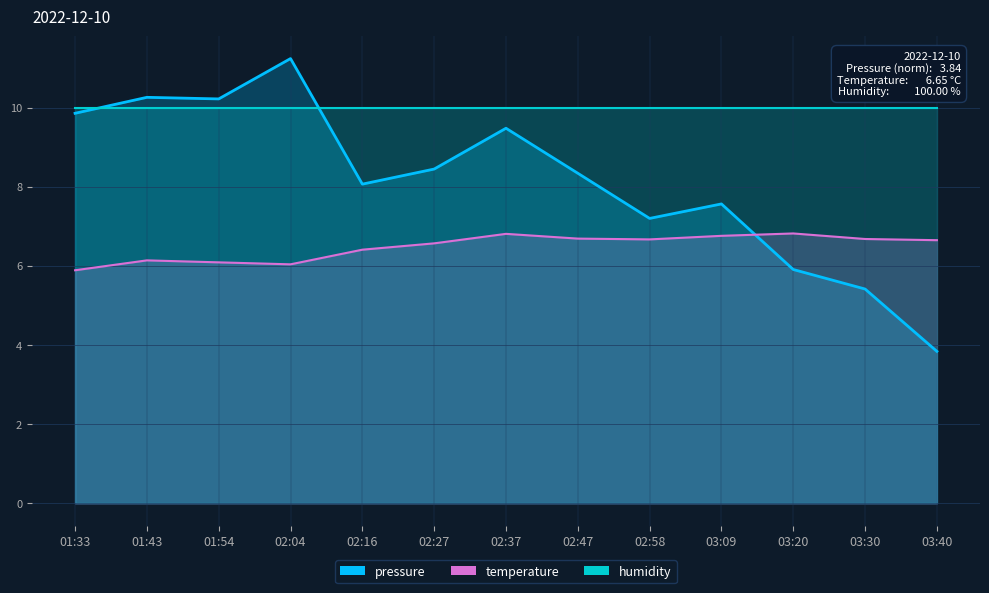

True or false: temperature has a value of 6.8 at 02:37.

True